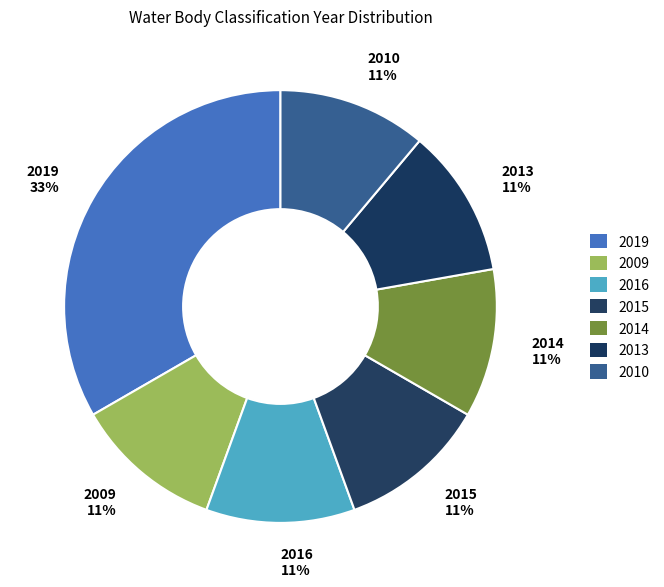

What is the total percentage of 2013 and 2019?

44.4%